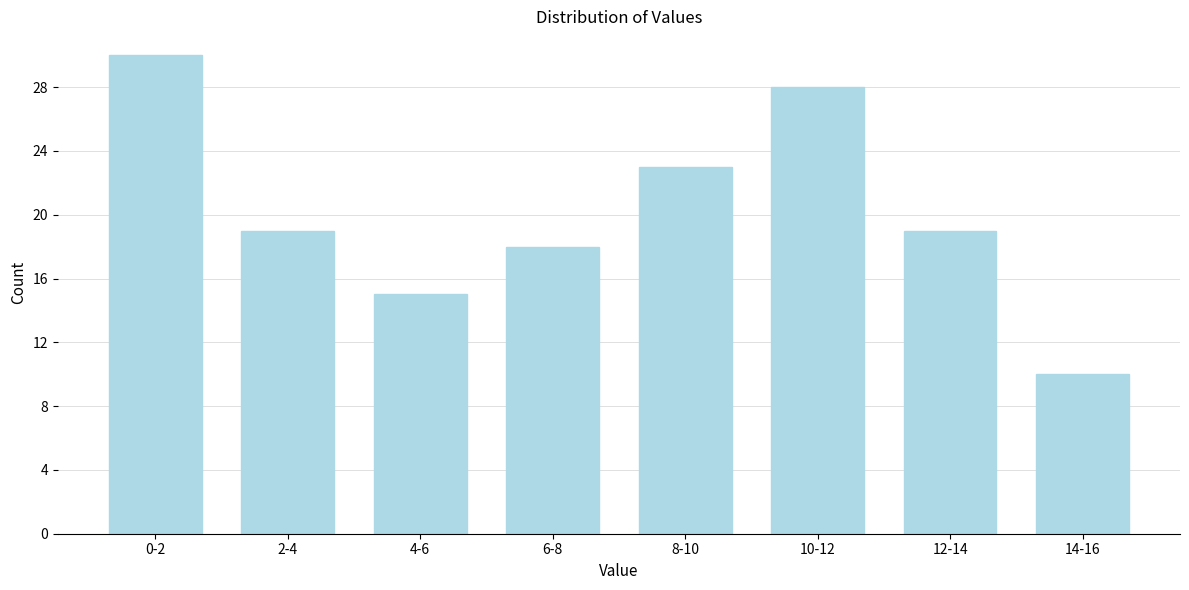

Reading left to right, extract all data points from this chart.

0-2=30	2-4=19	4-6=15	6-8=18	8-10=23	10-12=28	12-14=19	14-16=10